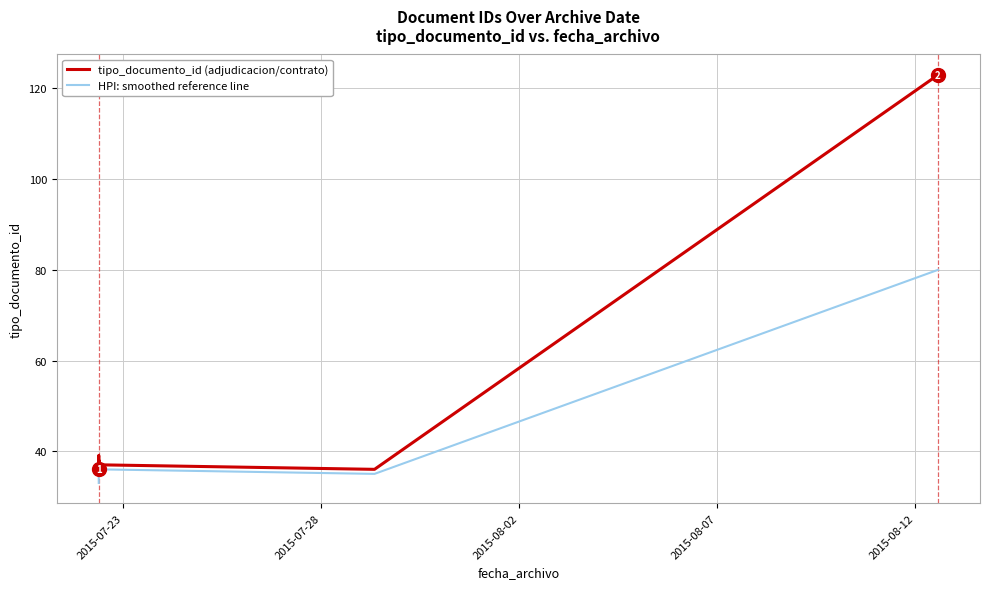

True or false: HPI: smoothed reference line and tipo_documento_id (adjudicacion/contrato) intersect in this chart.

False